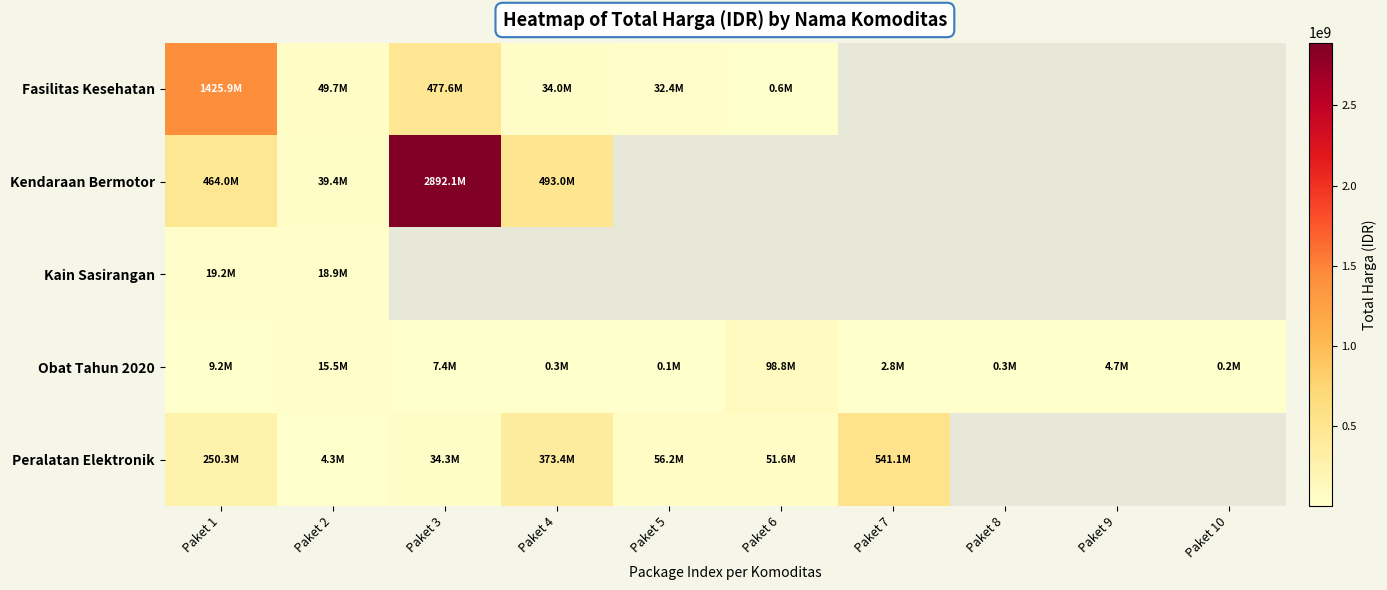

At which label is Peralatan Elektronik closest to 272710500?

Paket 1